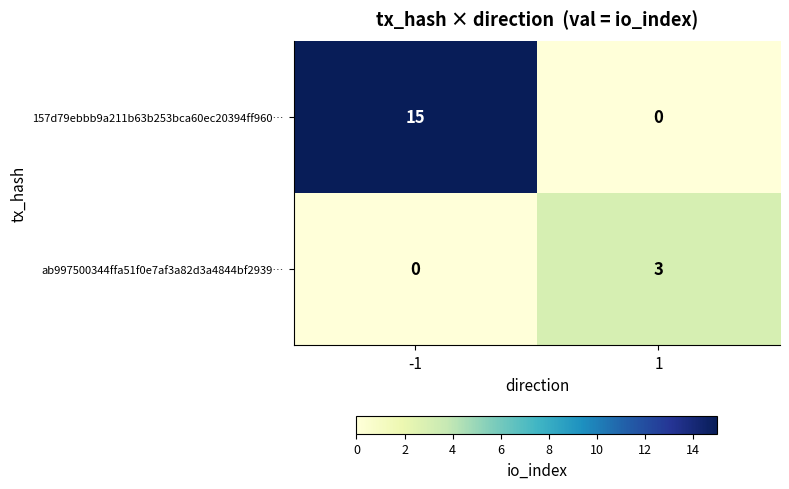

Reading left to right, transcribe all the data shown in this chart.

157d79ebbb9a211b63b253bca60ec20394ff960…: -1=15	1=0
ab997500344ffa51f0e7af3a82d3a4844bf2939…: -1=0	1=3